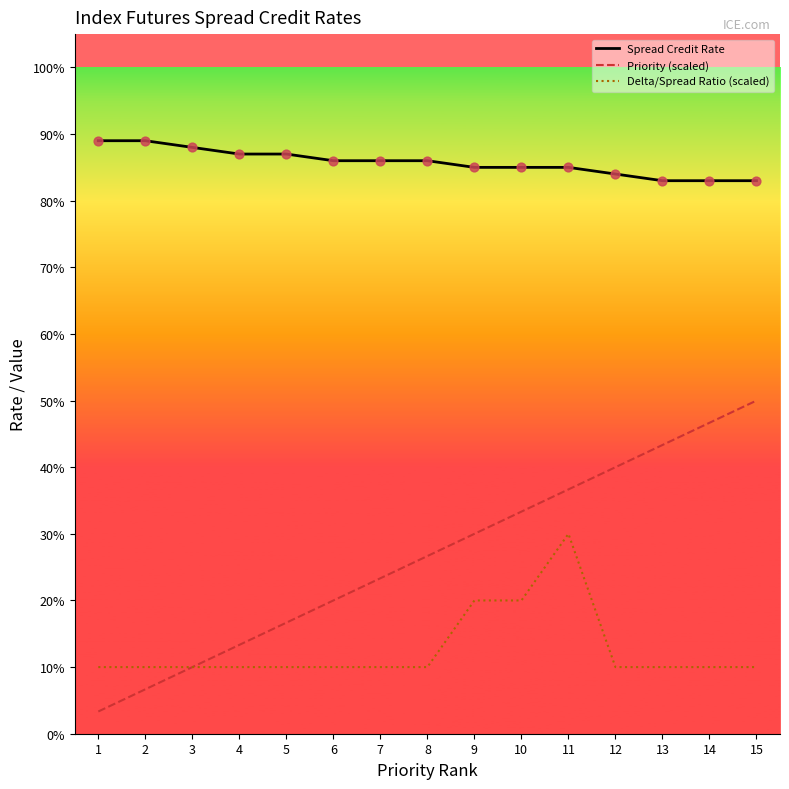

Which series has the largest total across all categories?

Spread Credit Rate